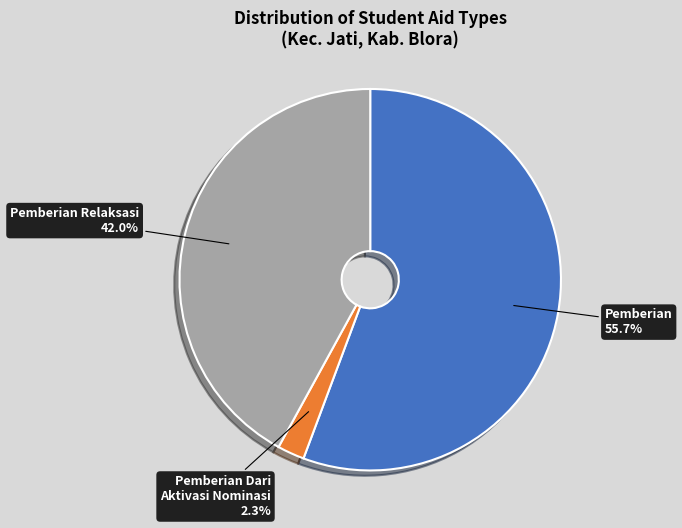

Is there any slice that represents more than half of the pie?

Yes